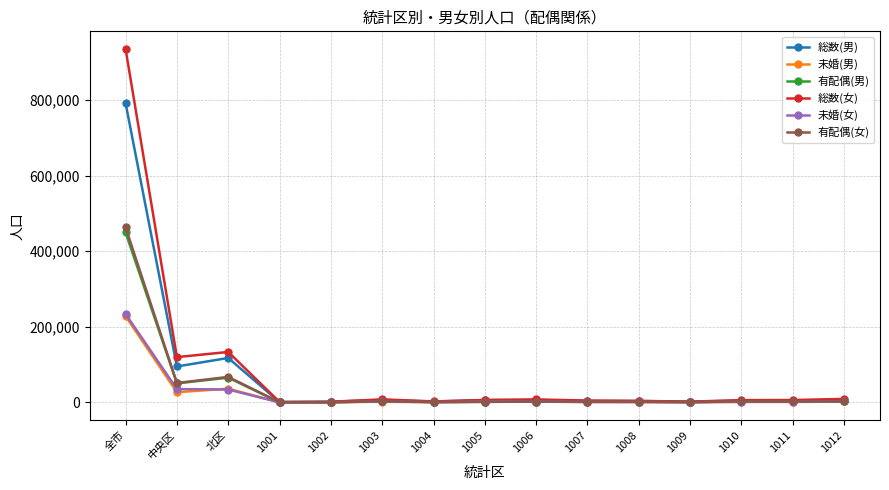

Which series changed the most between 全市 and 1009?

総数(女)